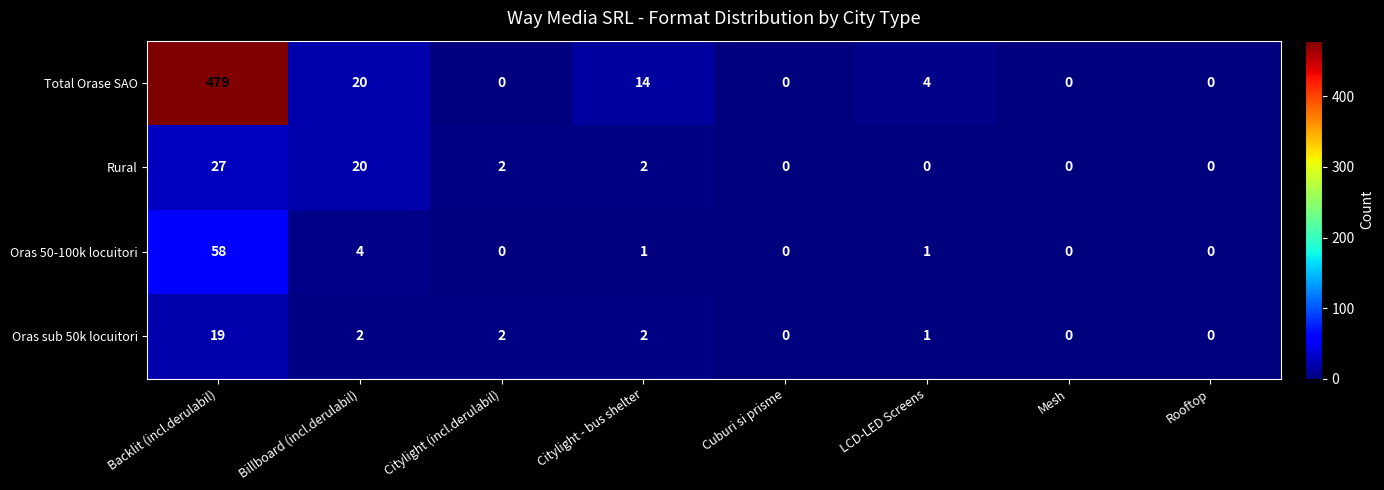

The value of Rural at Mesh is 0. True or false?

True